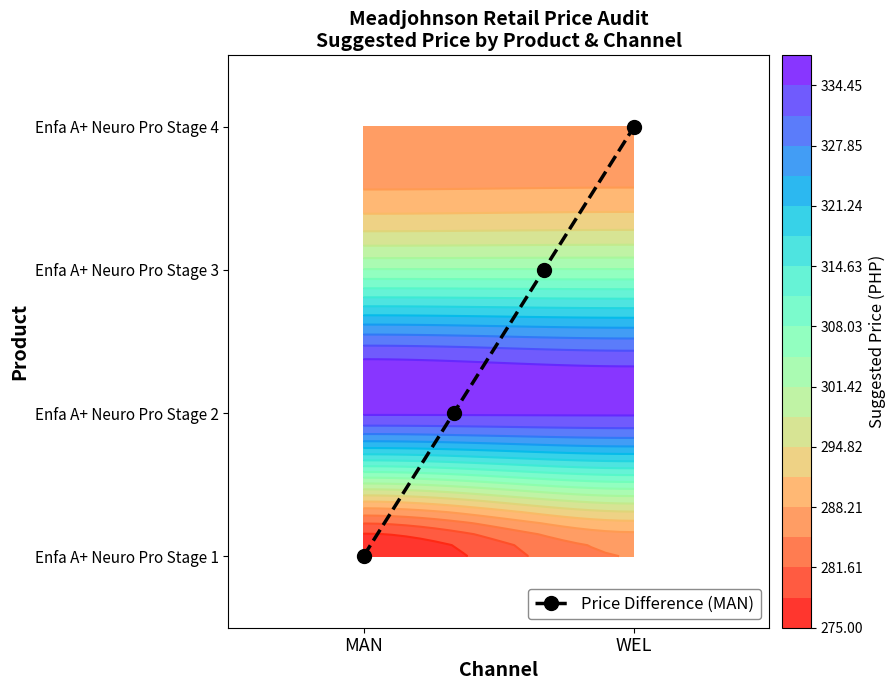

The chart shows a value of 3 at WEL. True or false?

True